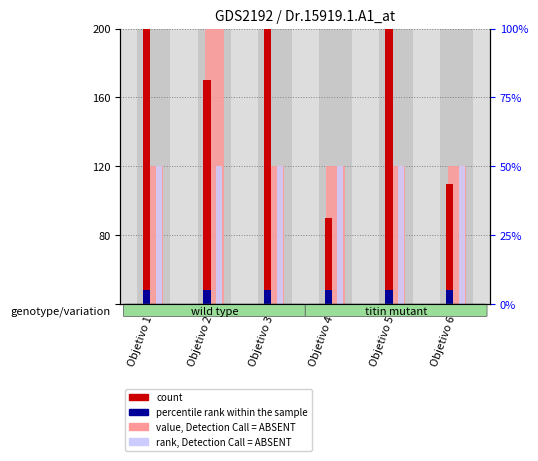

At which label does count reach its minimum?

Objetivo 4